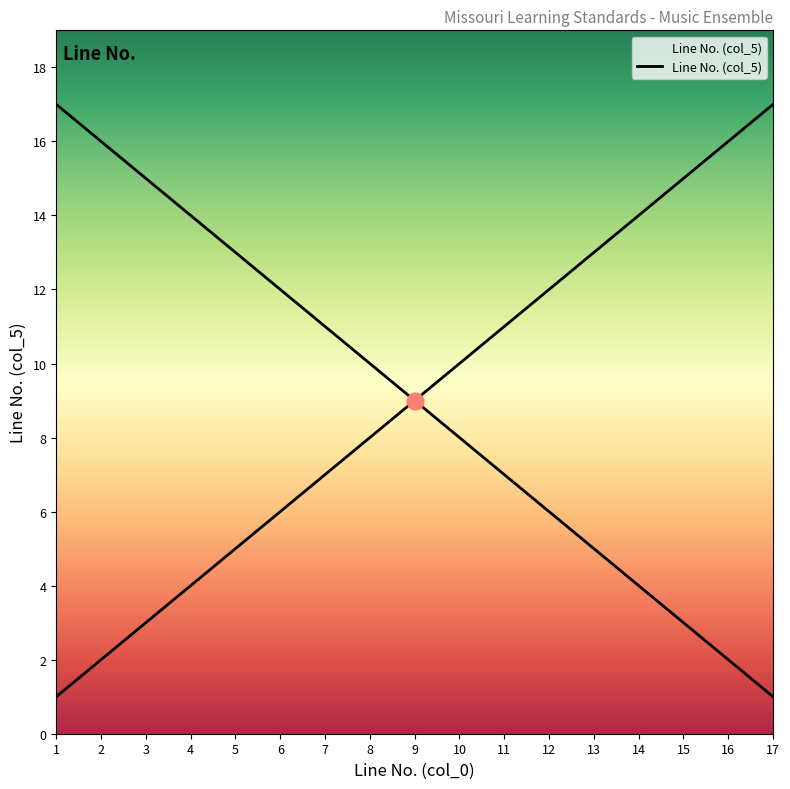

Approximately how many times larger is the value at 9 compared to 15?

0.6